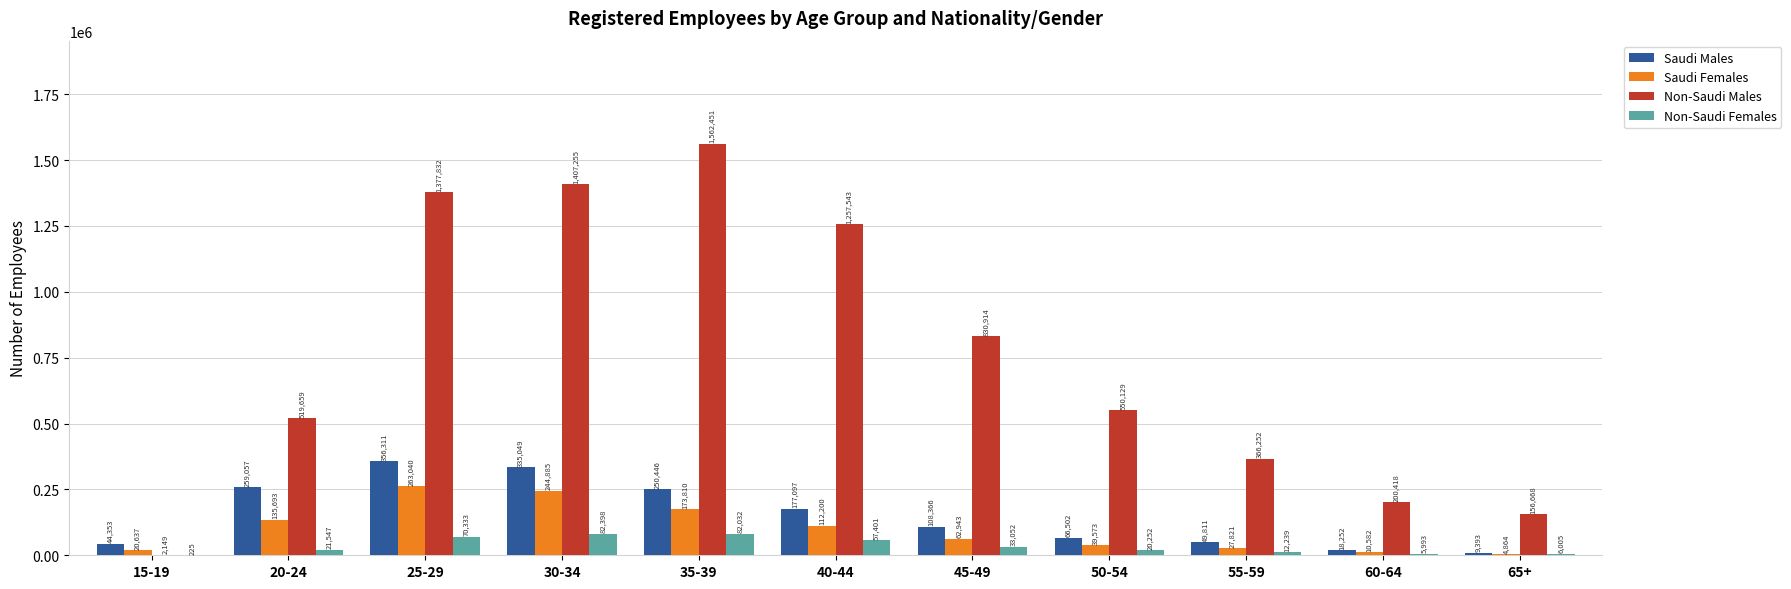

How many groups of bars are there?

11